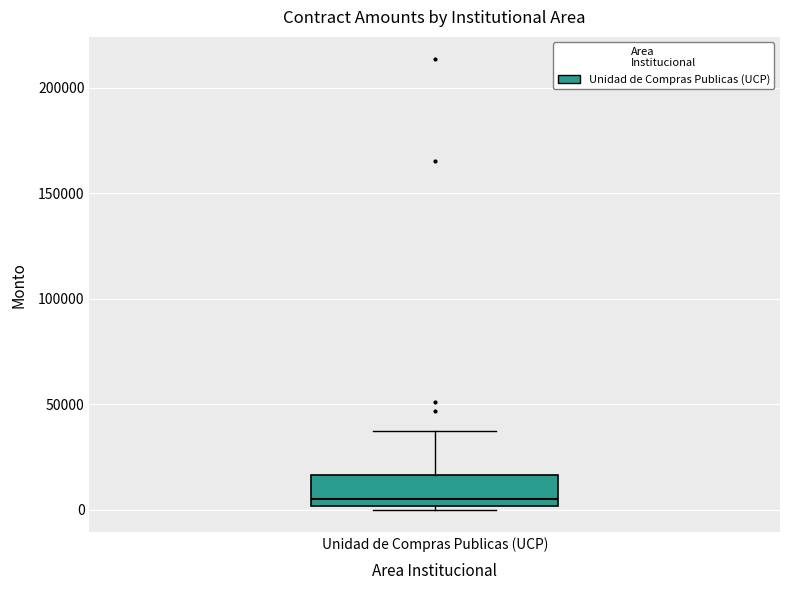

Transcribe this box plot: give where the median line is, the range the box spans, and where the two whiskers end, as read against the y-axis. The values are not printed on the chart, so give them approximately, as read against the axis.

median 5000, box 0 to 15000, whiskers 0 (just below the box's lower edge) to 35000